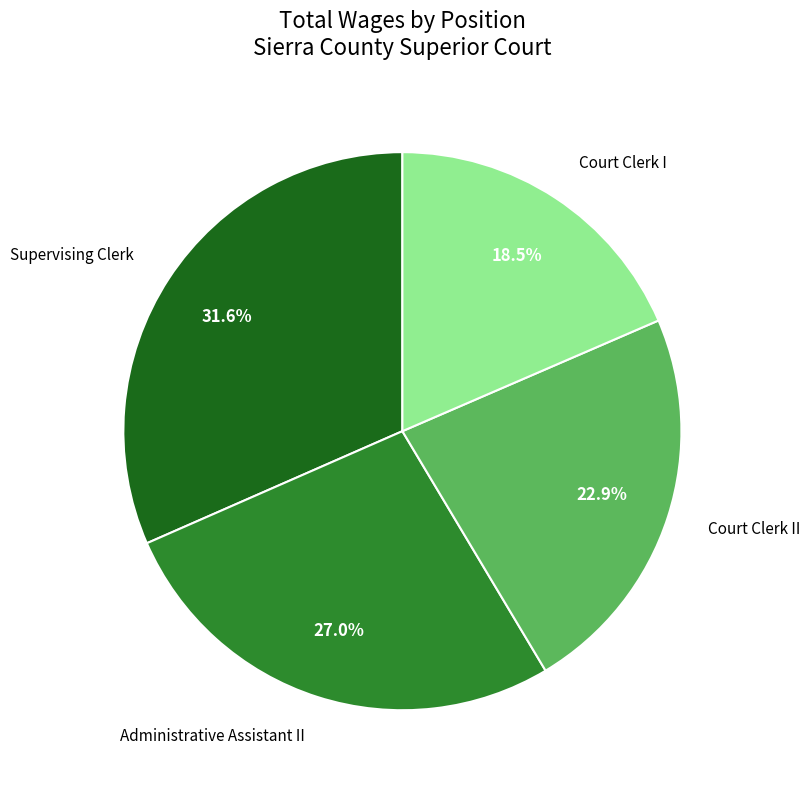

How many slices are in this pie chart?

4